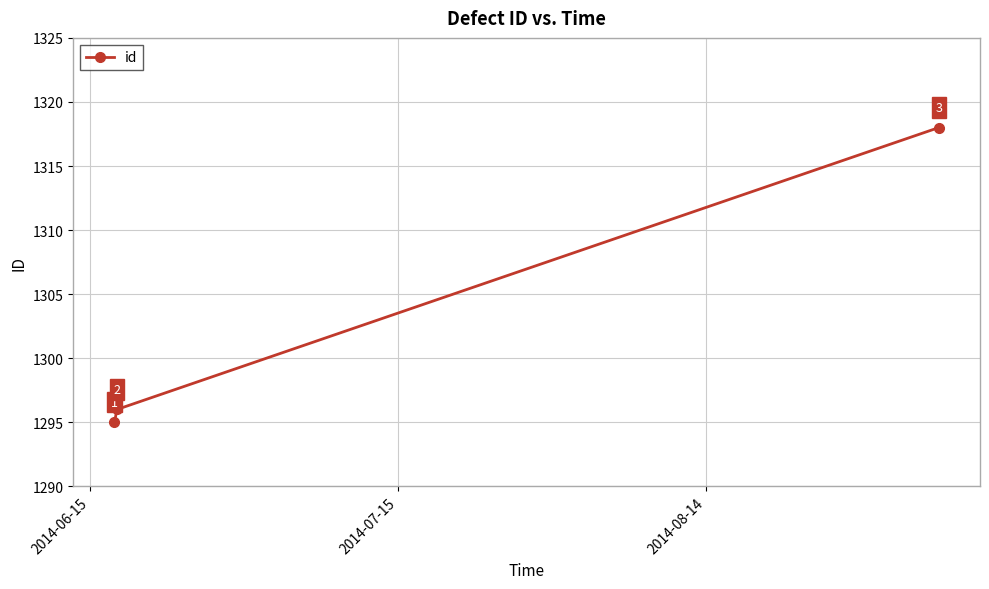

What is the maximum value shown in the chart?

1318